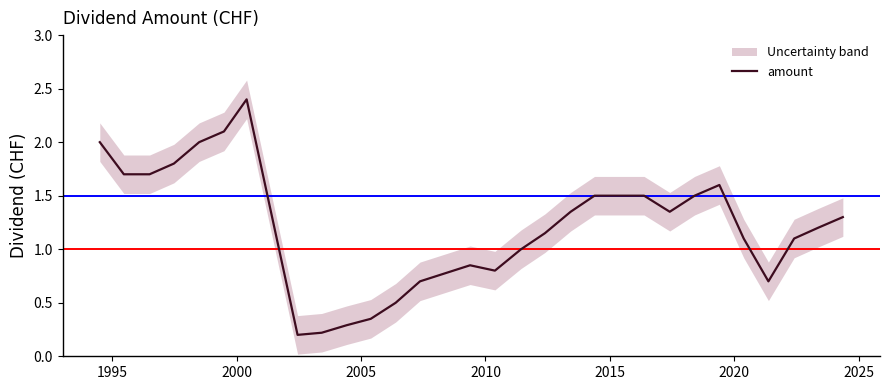

What is the maximum value for amount?

2.4